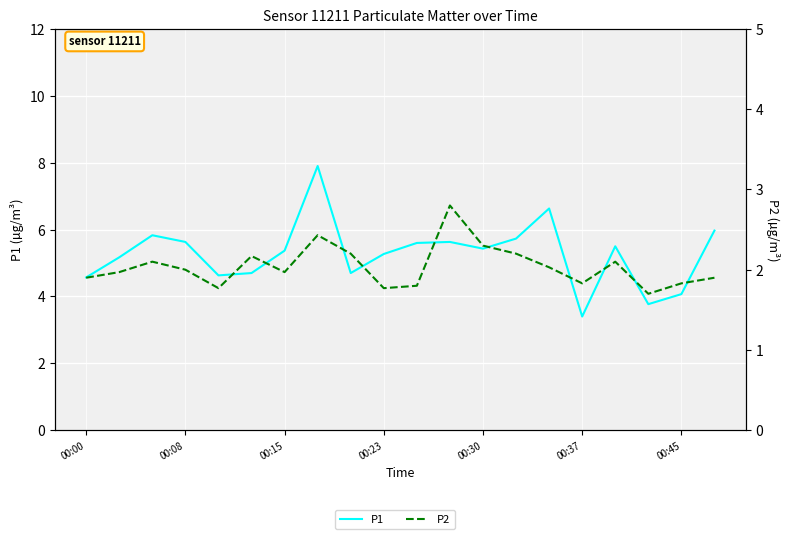

True or false: P2 and P1 intersect in this chart.

False